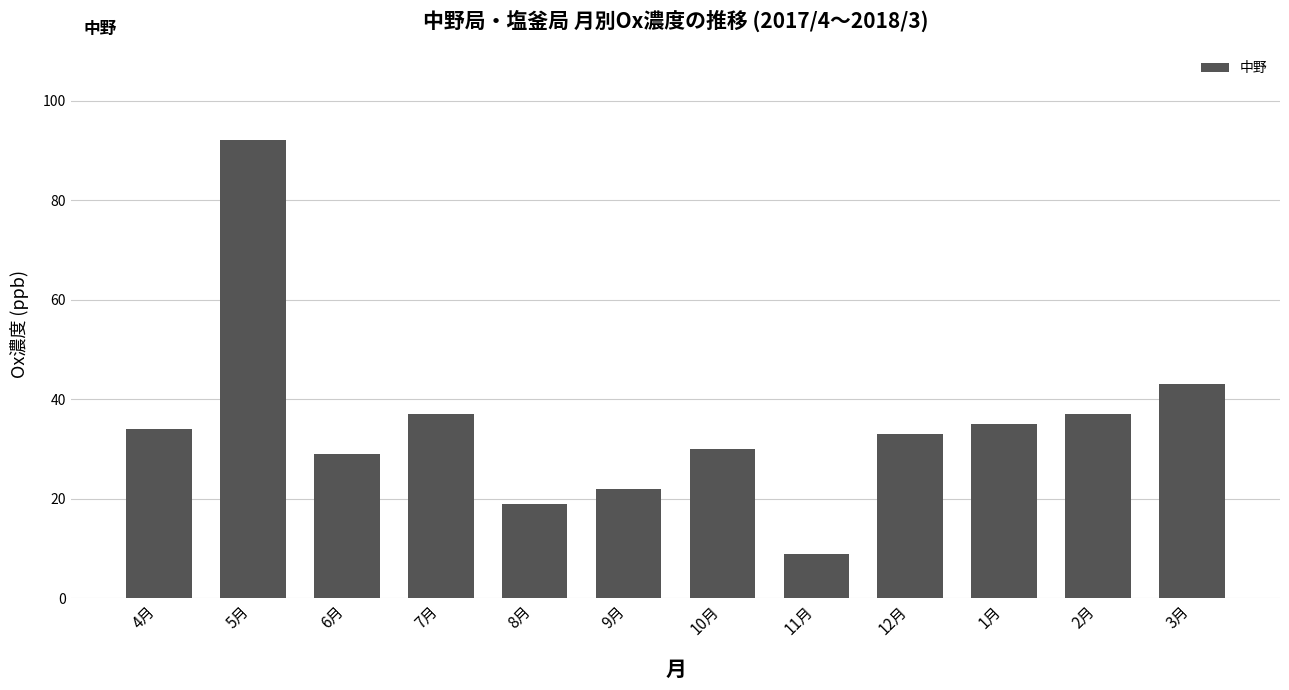

Reading left to right, what are all the values shown in this chart?

4月=34	5月=92	6月=29	7月=37	8月=19	9月=22	10月=30	11月=9	12月=33	1月=35	2月=37	3月=43